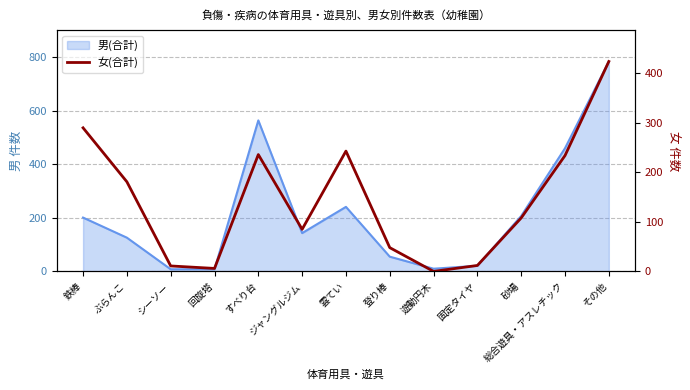

Reading right to left, list all the values displayed in this chart.

その他=424	総合遊具・アスレチック=234	砂場=108	固定タイヤ=12	遊動円木=0	登り棒=48	雲てい=243	ジャングルジム=85	すべり台=236	回旋塔=6	シーソー=11	ぶらんこ=181	鉄棒=290